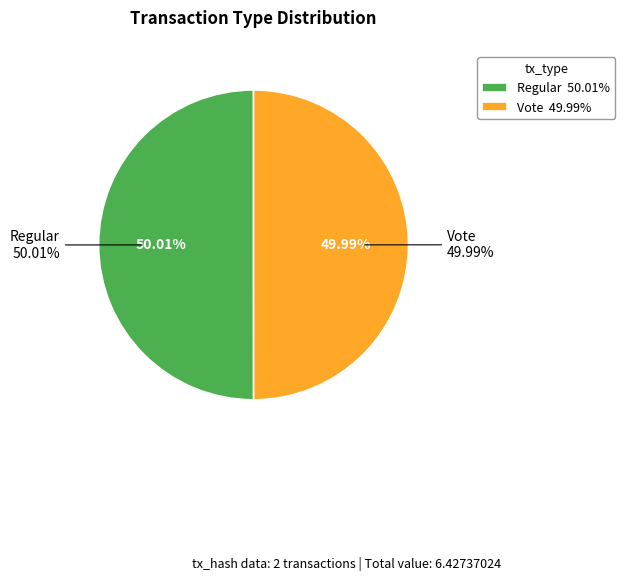

Rank the categories by value from highest to lowest.

Regular, Vote